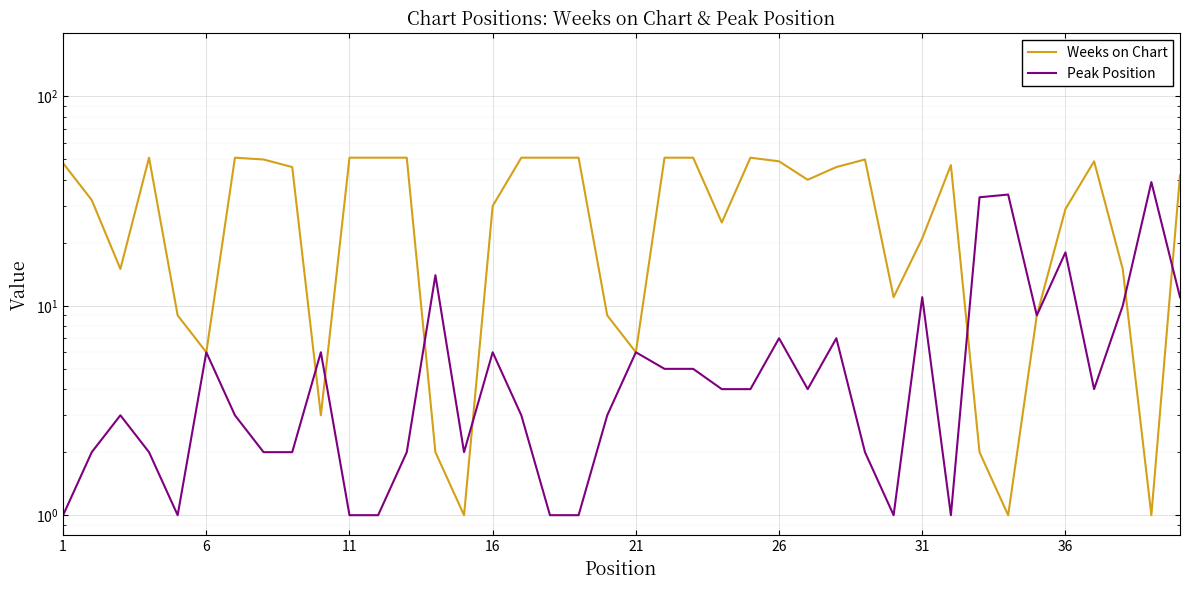

The value of Weeks on Chart at 8 is 69. True or false?

False